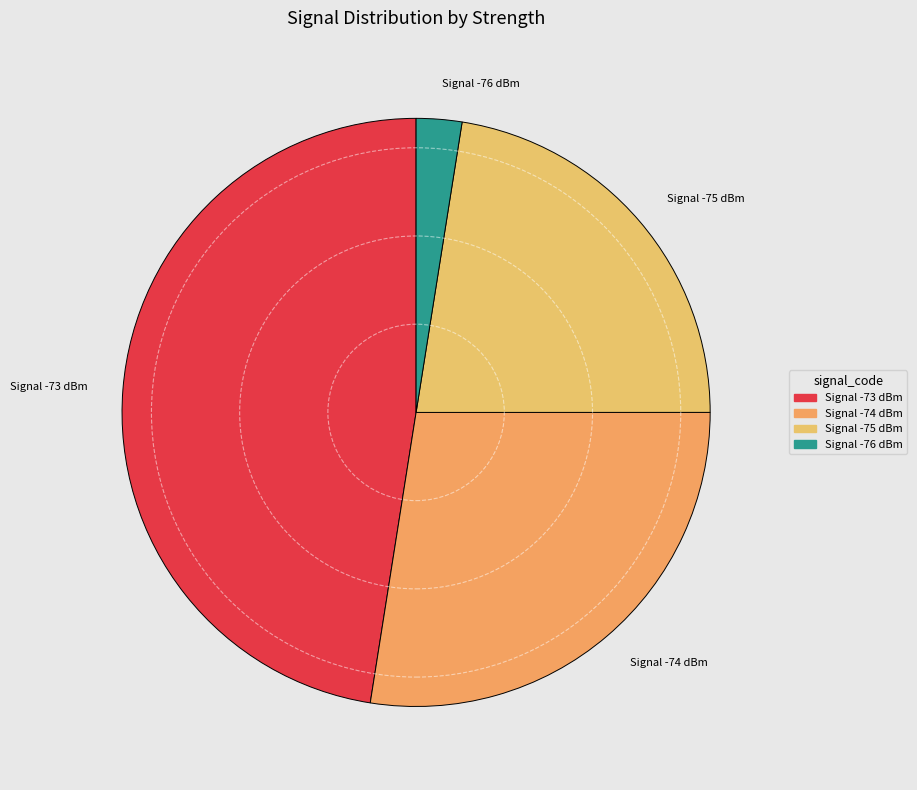

Is there any slice that represents more than half of the pie?

No